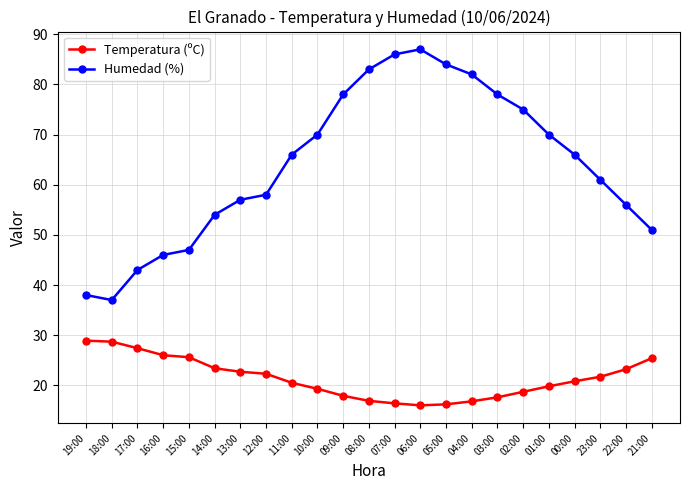

List the series in order of their peak value, highest first.

Humedad (%), Temperatura (ºC)